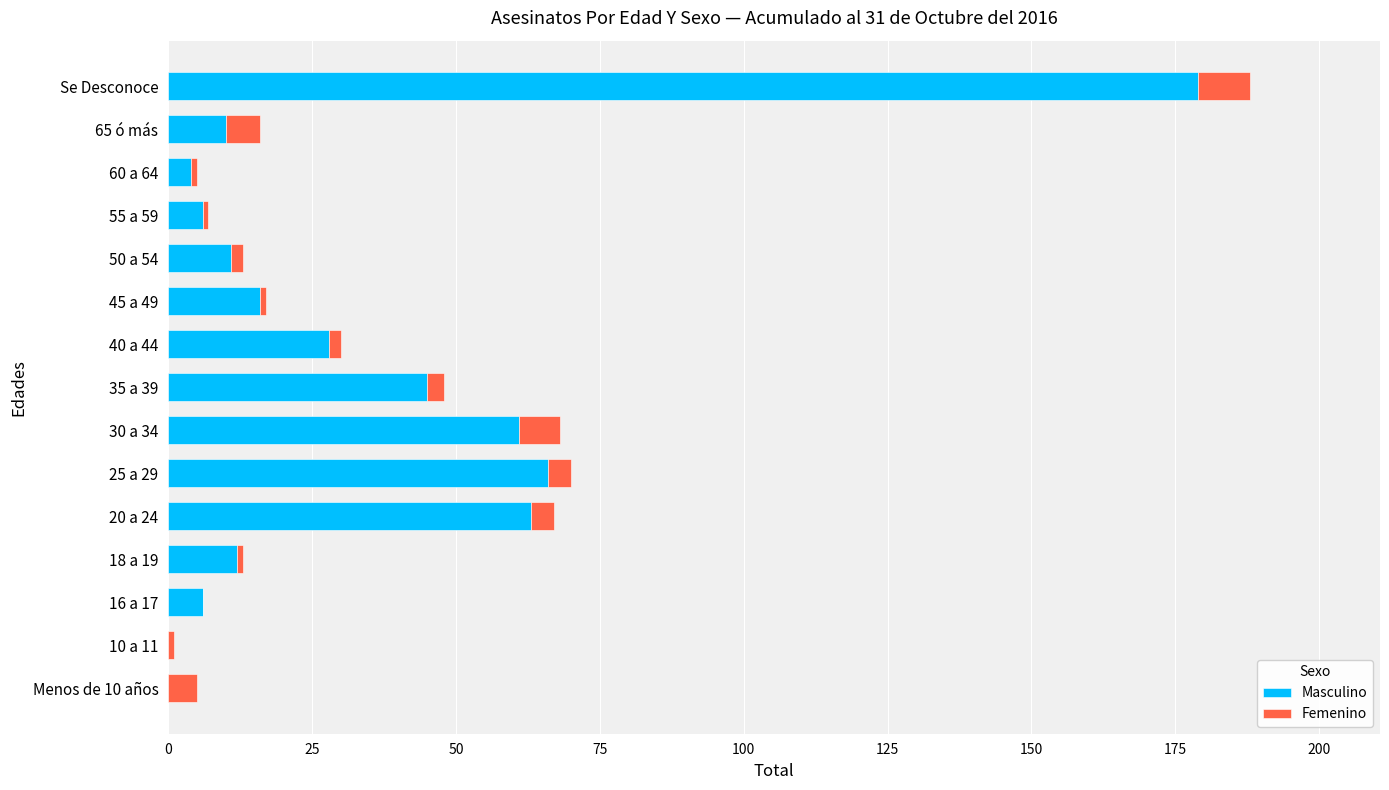

What is the maximum value for Masculino?

179